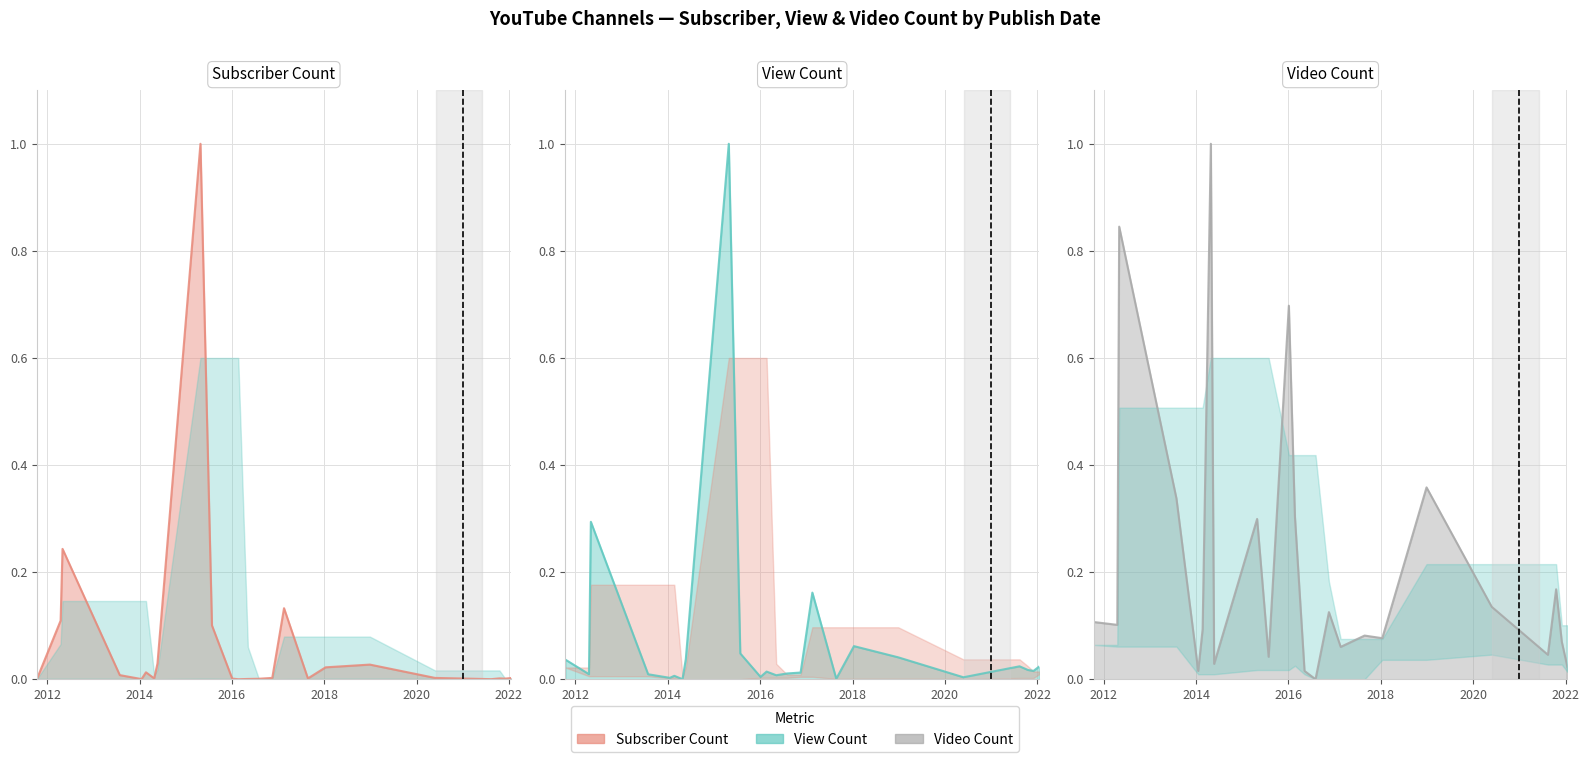

What is the difference between the maximum and minimum values in the View Count line series?

1.0